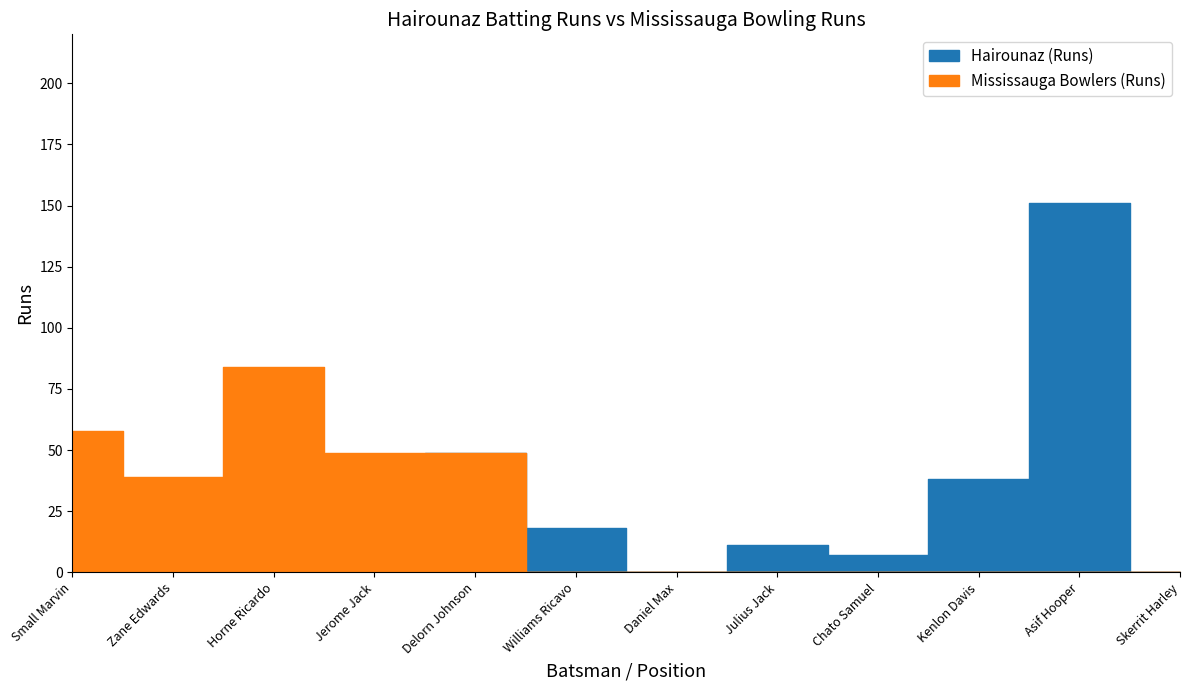

Reading left to right, what are all the values shown in this chart?

Hairounaz (Runs): 6	11	0	30	49	18	0	11	7	38	151	0
Mississauga Bowlers (Runs): 58	39	84	49	49	0	0	0	0	0	0	0